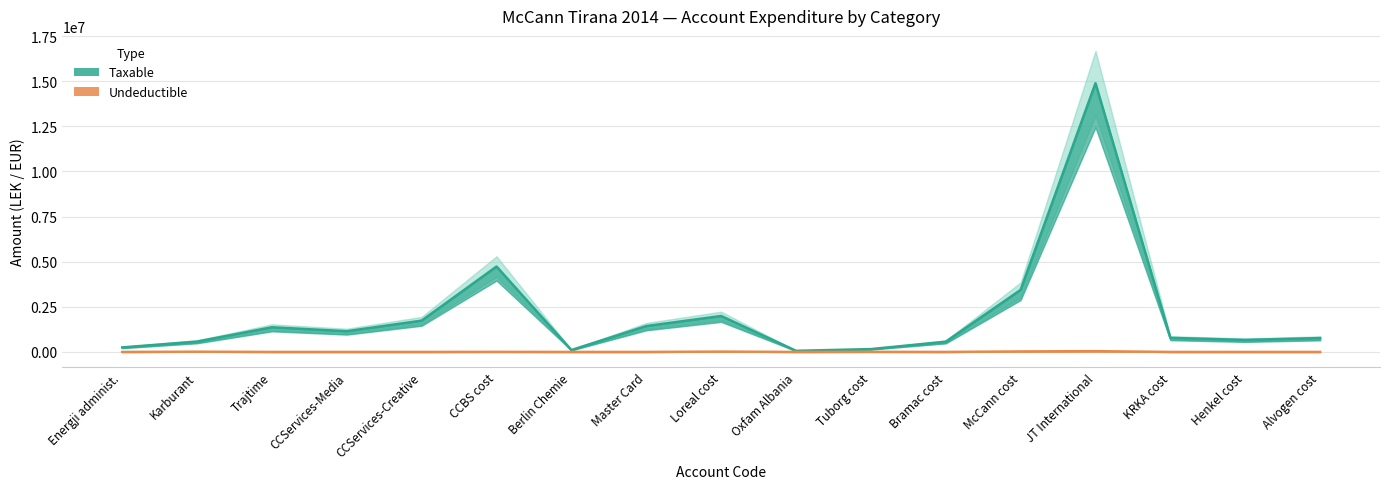

What is the value of the Taxable point at the 8th from the left?

1433753.2